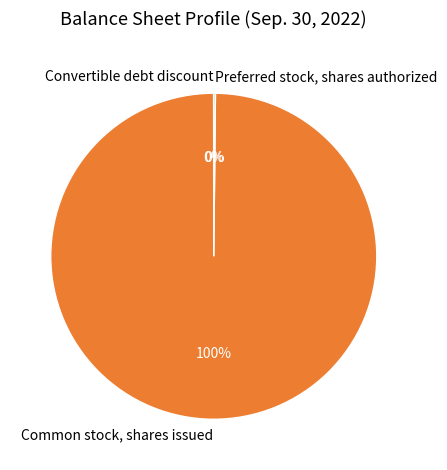

To the nearest percent, what is the average slice percentage?

33%